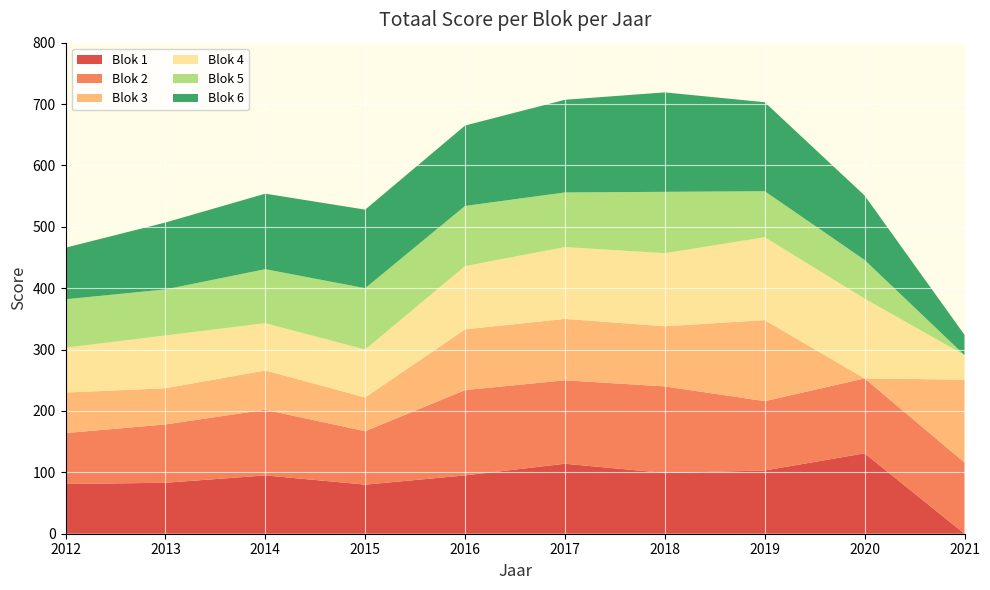

True or false: Blok 1 has a value of 149 at 2013.

False